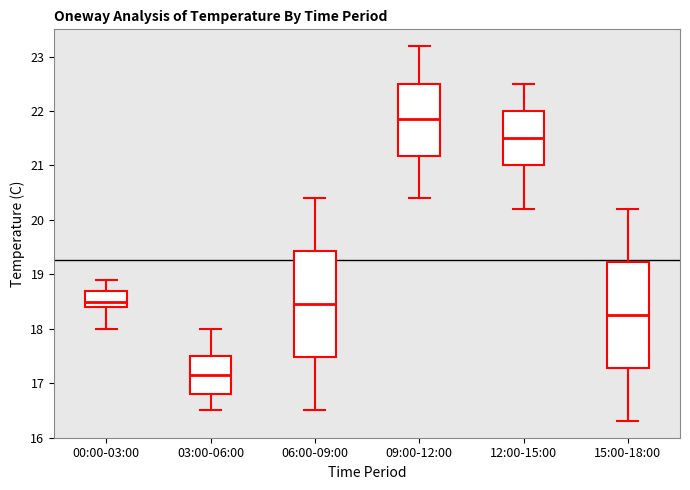

Where does the upper whisker of the box for 00:00-03:00 end on the y-axis? The values are not printed on the chart, so give them approximately, as read against the axis.

18.9